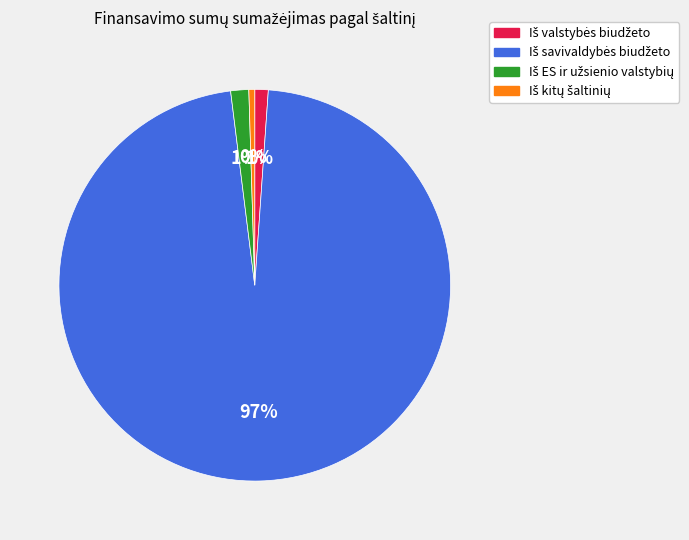

Is there any slice that represents more than half of the pie?

Yes